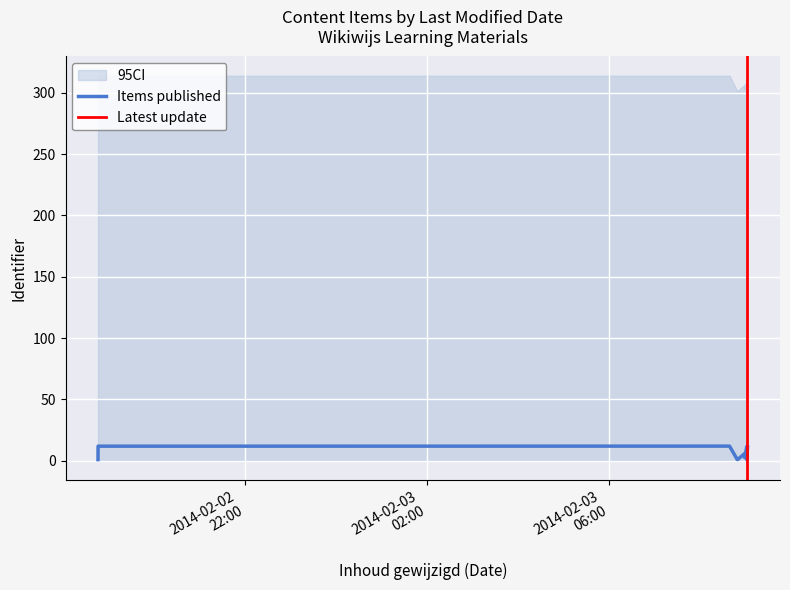

Does the chart display data point markers on the line(s)?

No